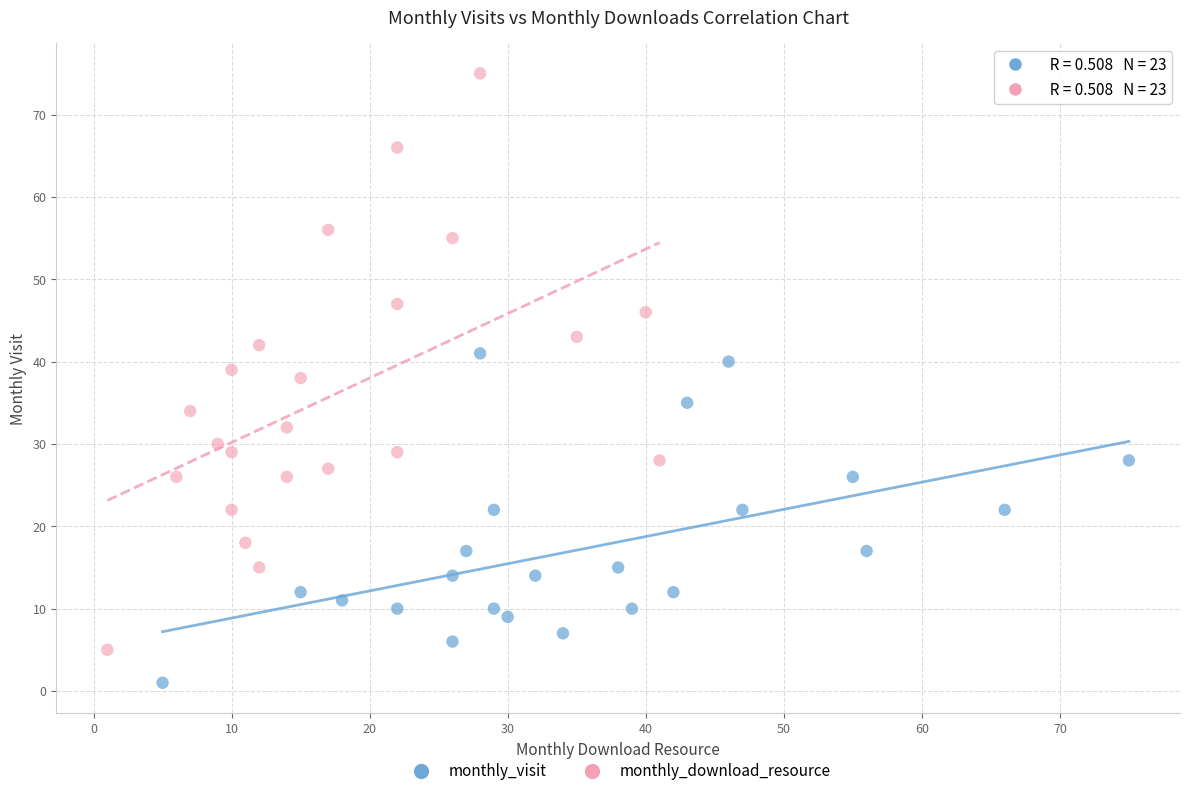

Which series contains the lowest Y value?

monthly_visit